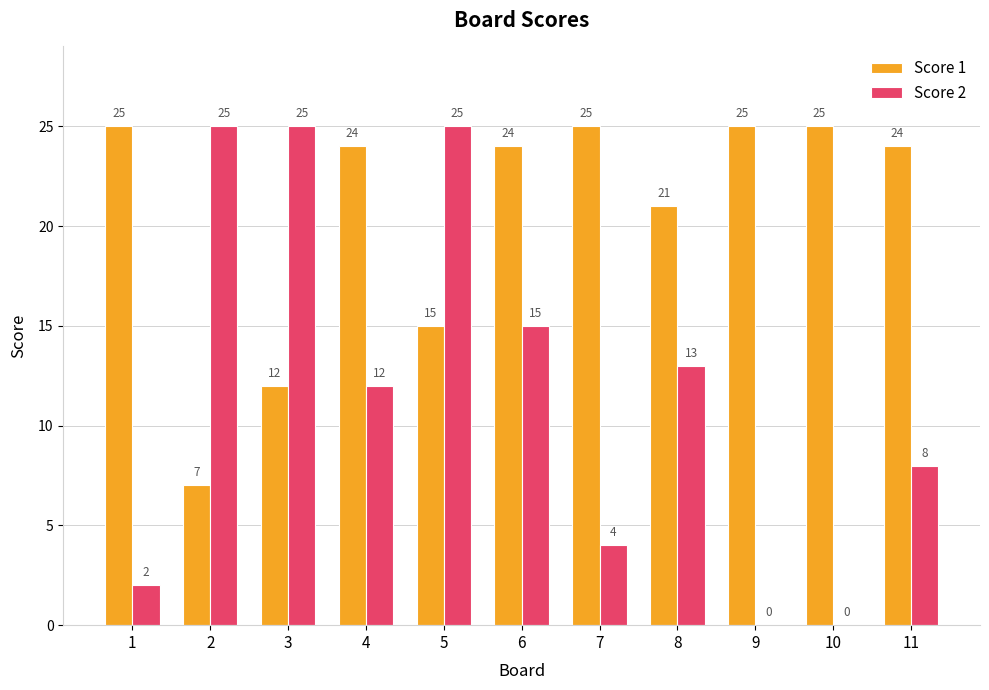

Reading right to left, what are all the values shown in this chart?

Score 1: 11=24	10=25	9=25	8=21	7=25	6=24	5=15	4=24	3=12	2=7	1=25
Score 2: 11=8	10=0	9=0	8=13	7=4	6=15	5=25	4=12	3=25	2=25	1=2